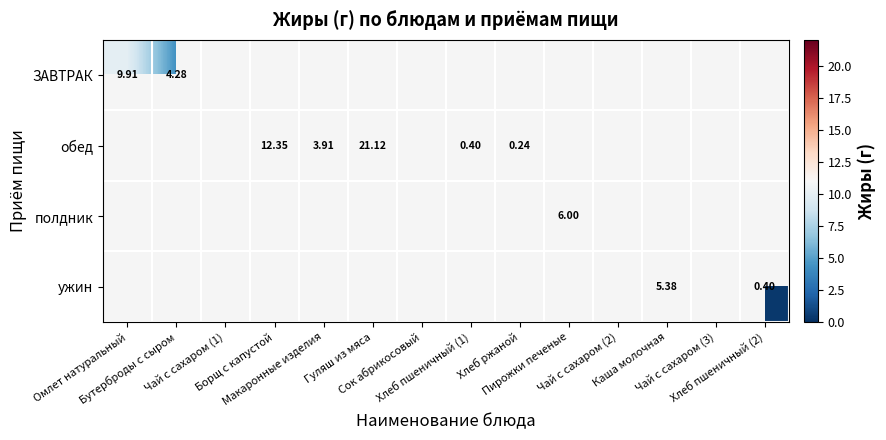

At Омлет натуральный, list the series in order from smallest to largest.

ЗАВТРАК, обед, полдник, ужин